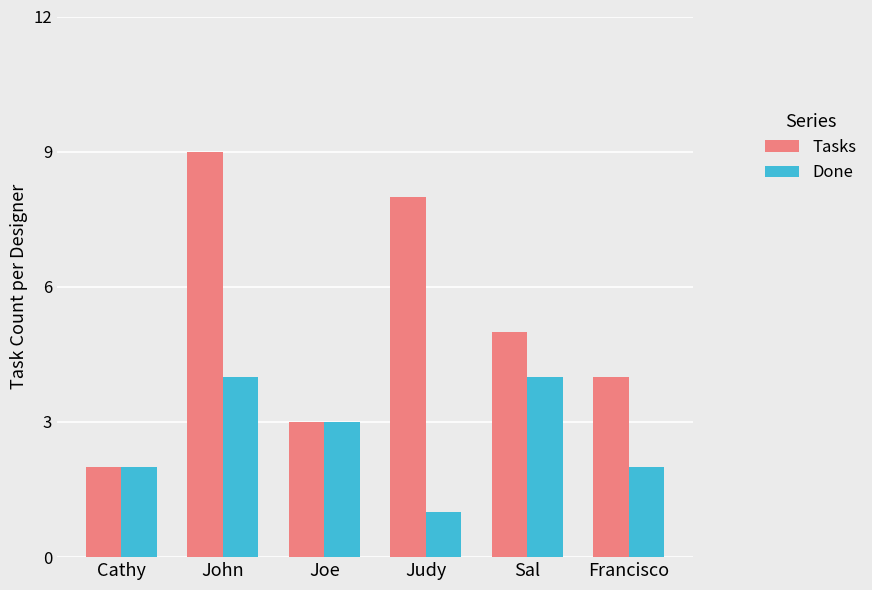

What is the average value of the Tasks series?

5